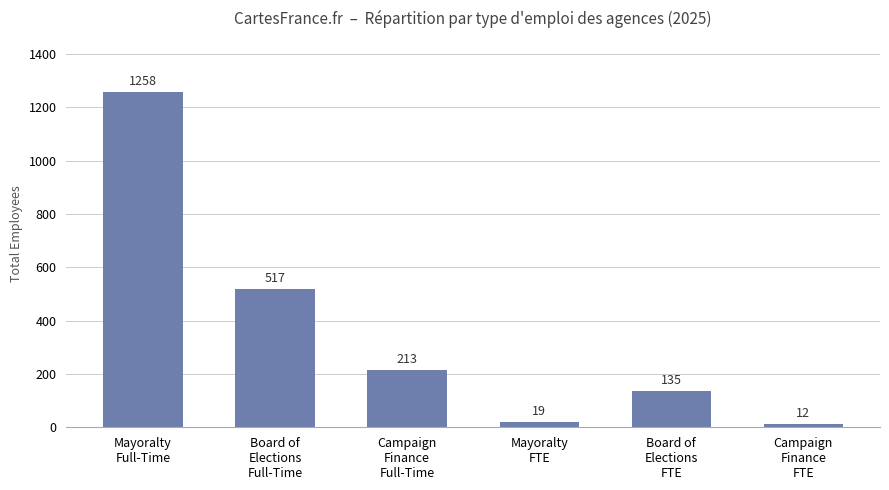

List the labels in order of value, smallest first.

Campaign
Finance
FTE, Mayoralty
FTE, Board of
Elections
FTE, Campaign
Finance
Full-Time, Board of
Elections
Full-Time, Mayoralty
Full-Time